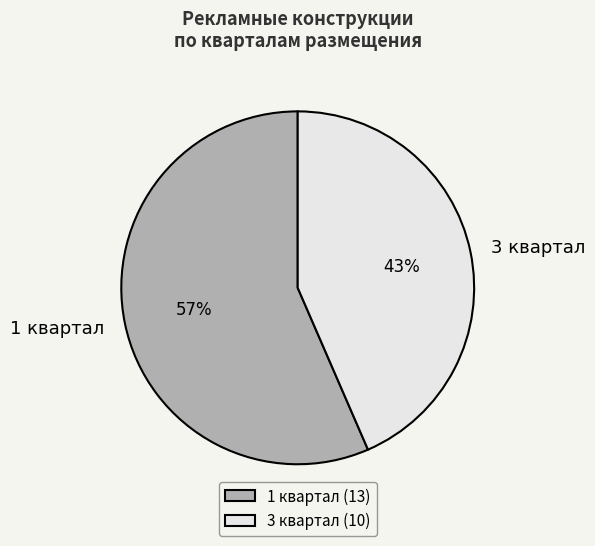

Count the number of slices in the pie.

2